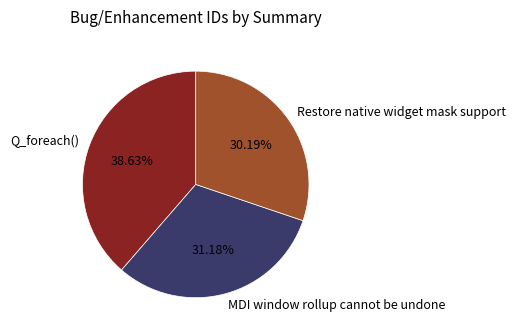

To the nearest percent, what percentage of the pie is Restore native widget mask support?

30%